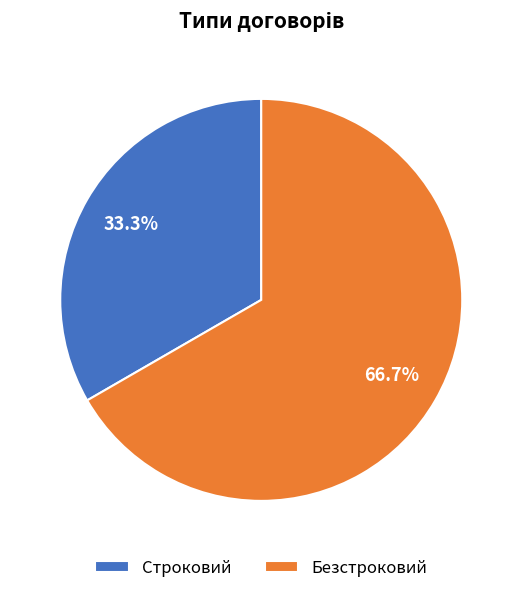

Which has a higher value, Строковий or Безстроковий?

Безстроковий